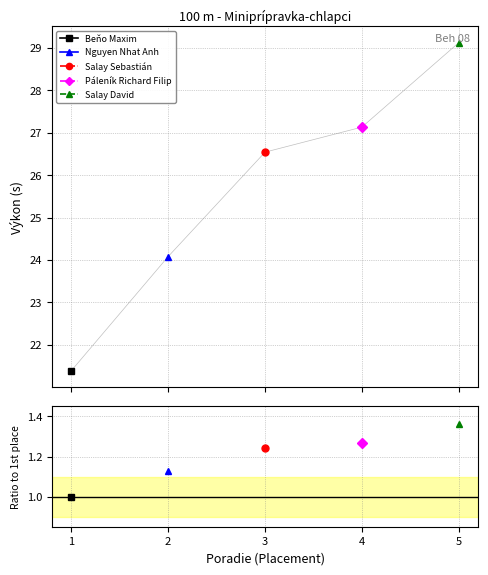

Is this an area chart (filled region under the line)?

No